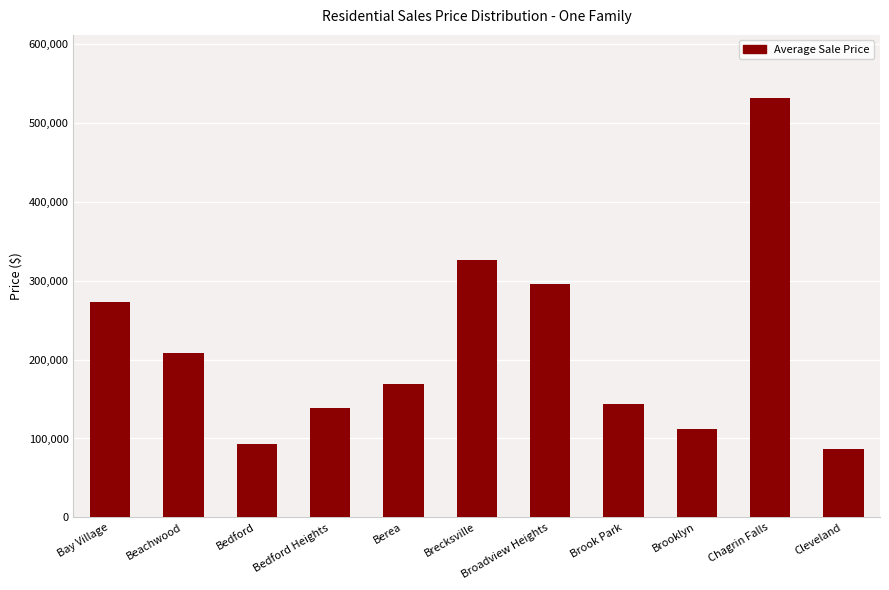

The chart shows a value of 164445 at Bay Village. True or false?

False